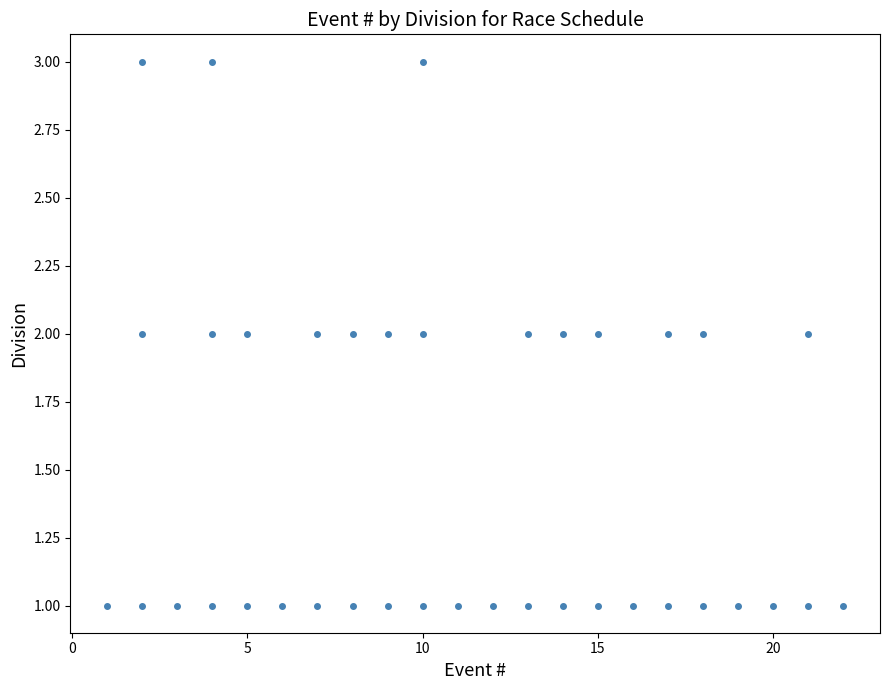

What is the range of X values (max minus min)?

21